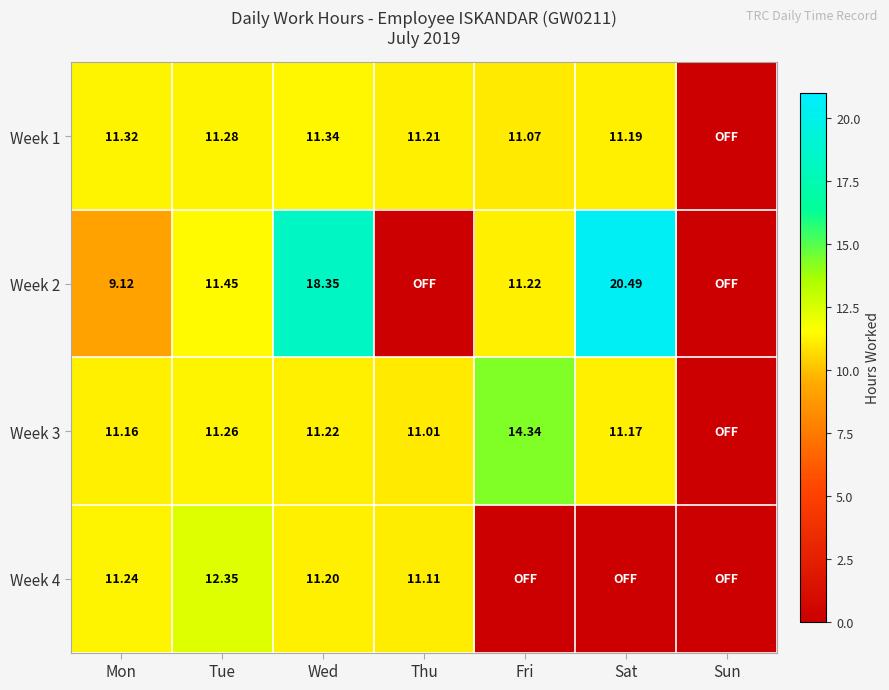

Is the value of Week 2 at Mon greater than the value of Week 1 at Mon?

No